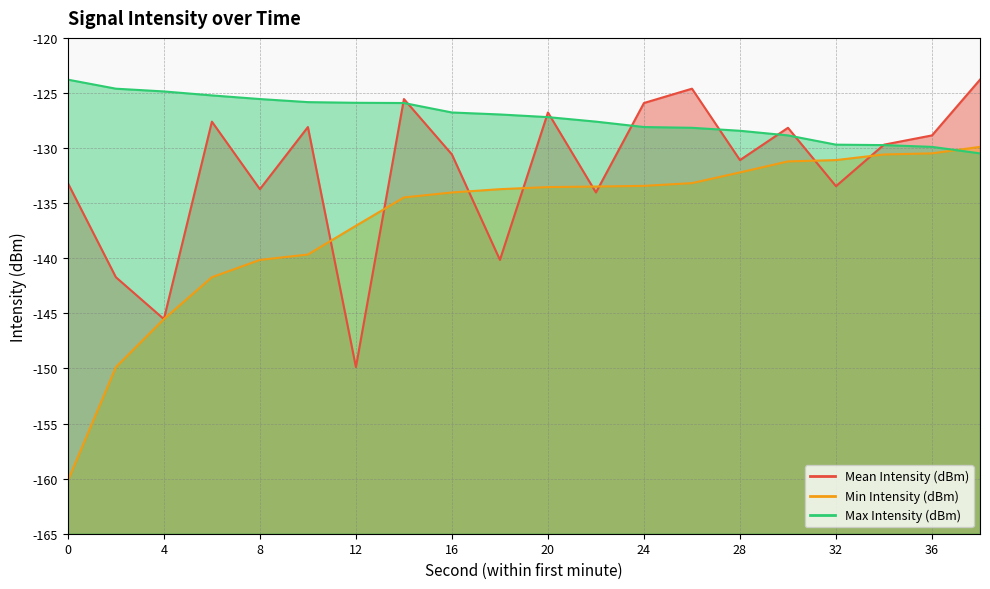

How many lines are shown in the chart?

3